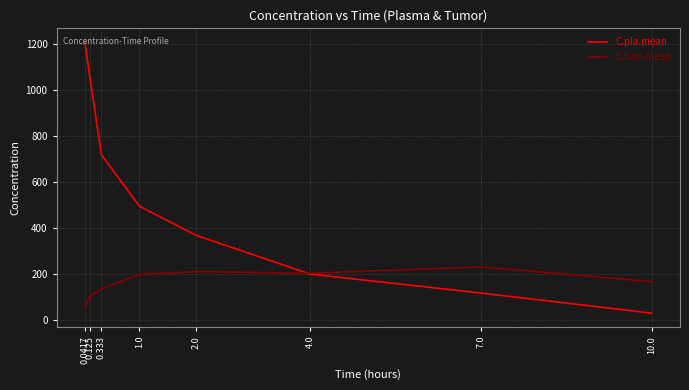

What is the difference between the highest and lowest values at 4.0?

3.6